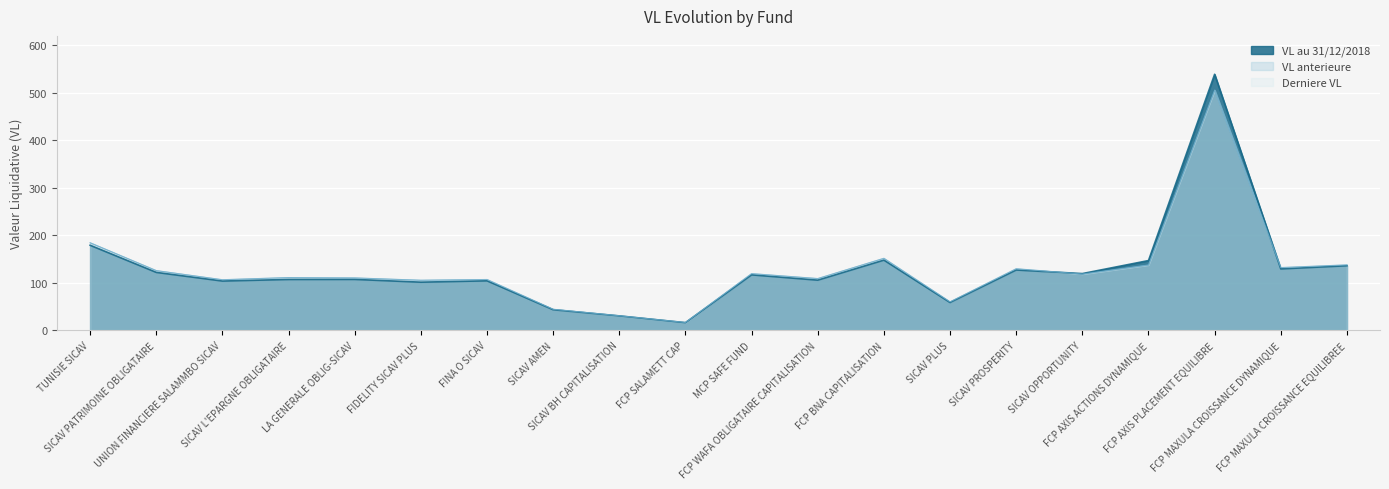

Reading right to left, transcribe all the data shown in this chart.

VL au 31/12/2018: 135.8	129.1	538.9	146.7	119.3	126.8	58.4	147.6	105.5	116.6	16.0	30.2	43.2	104.1	101.2	107.0	106.9	103.6	121.8	178.9
VL anterieure: 137.6	132.0	505.9	137.6	118.5	129.5	59.8	151.4	108.8	119.2	16.3	30.5	44.2	106.8	105.3	110.2	110.9	106.3	125.6	184.1
Derniere VL: 137.6	131.7	505.5	137.5	118.2	129.4	59.8	151.5	108.8	119.2	16.3	30.5	44.2	106.8	105.3	110.2	110.9	106.4	125.6	184.2